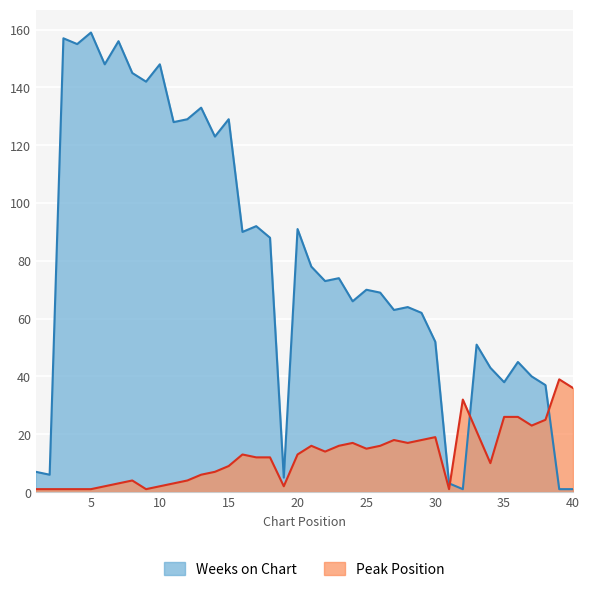

At which category does Peak Position reach its first local valley?

9